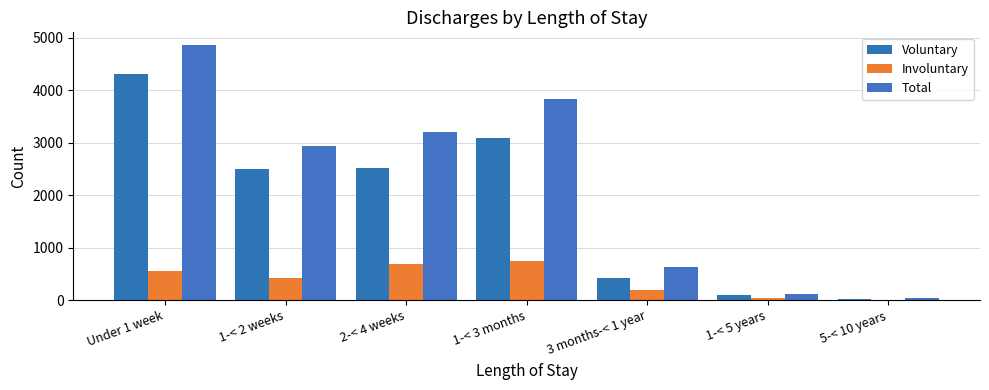

What is the value of the Total bar at the 6th from the left?

122